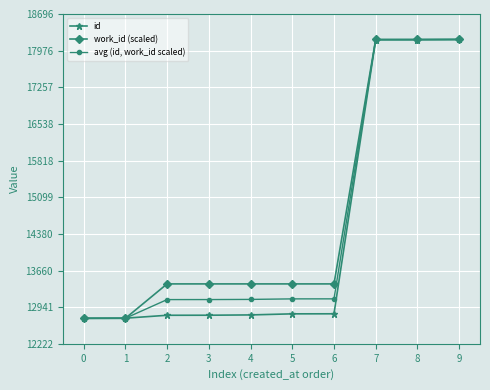

What is the value of the avg (id, work_id scaled) point at the 6th from the left?

13103.9